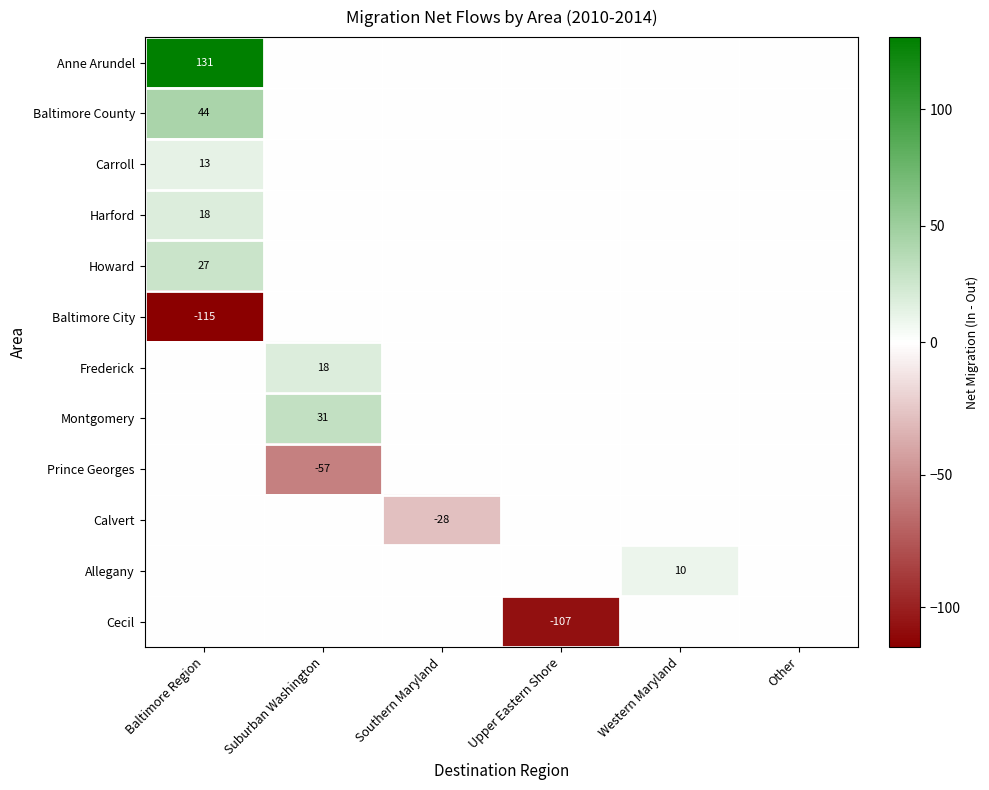

The value of Allegany at Western Maryland is 10. True or false?

True